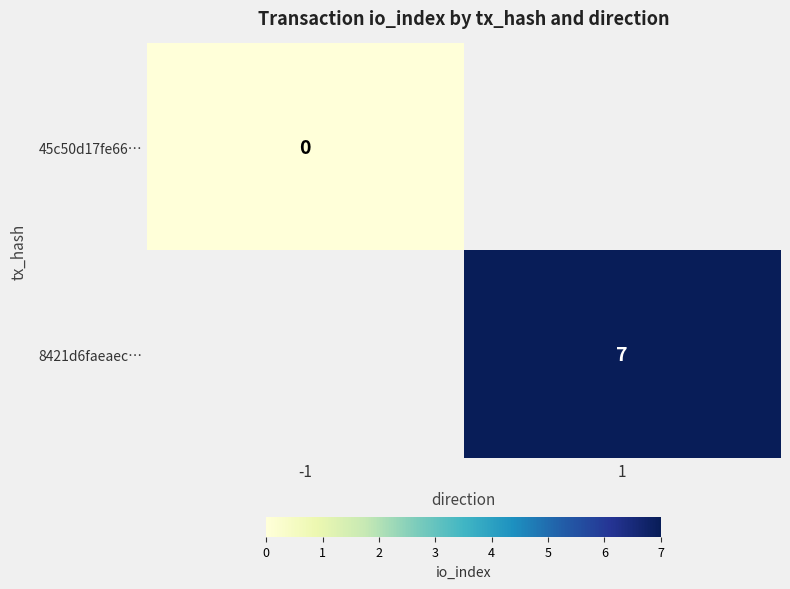

How many data points does each series have?

2